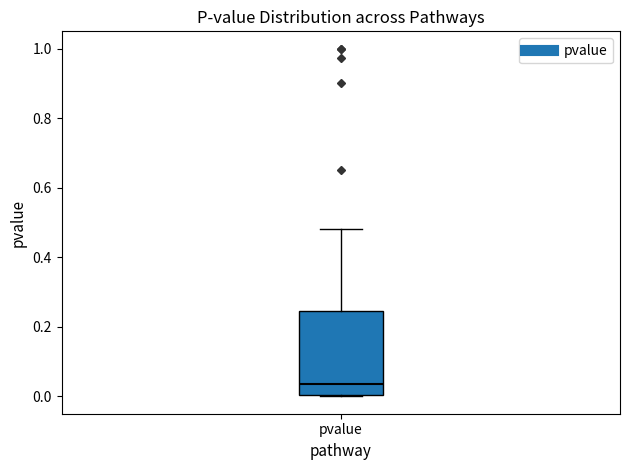

Read this box plot against the y-axis: the position of the median line, the range covered by the box, and the ends of both whiskers. The values are not printed on the chart, so give them approximately, as read against the axis.

median 0.04, box 0.00 to 0.24, whiskers 0.00 to 0.48